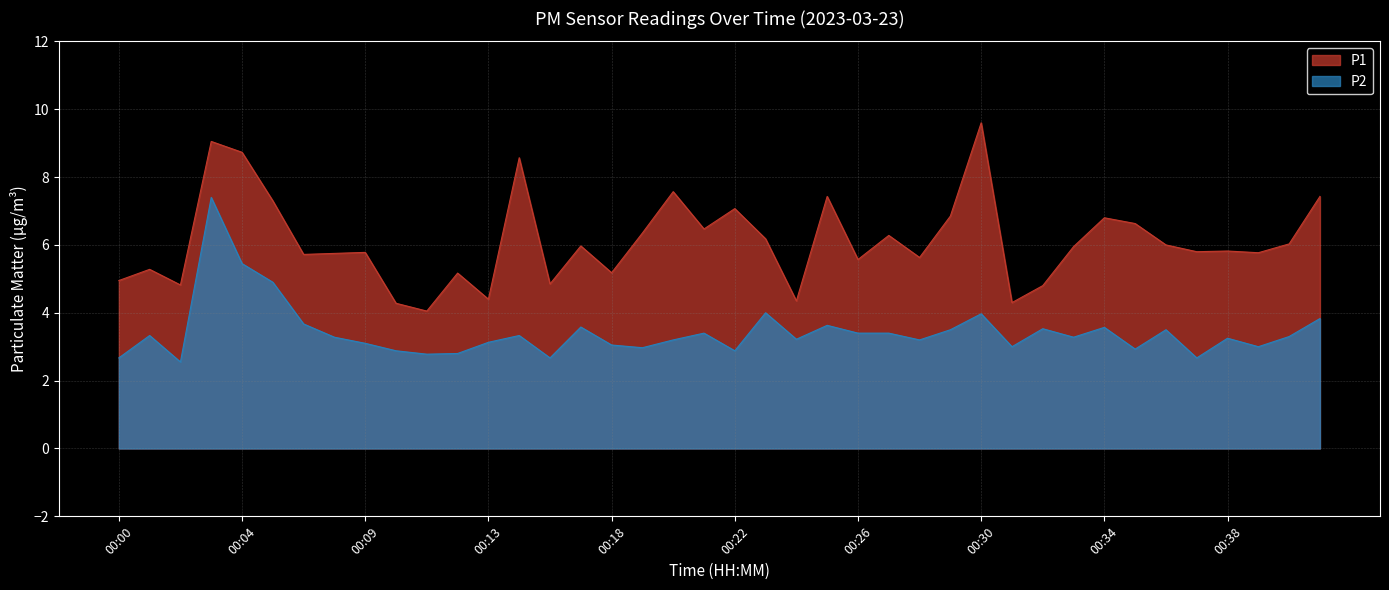

The value of P2 at 00:34 is 4.7. True or false?

False